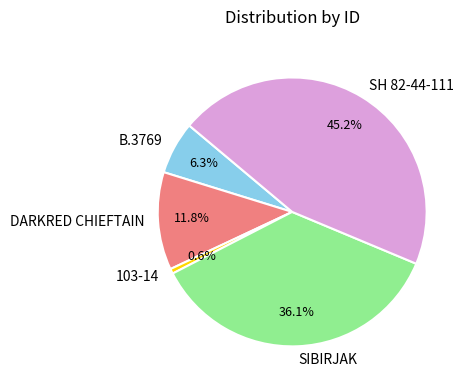

To the nearest percent, what is the difference between the largest and smallest slice percentages?

45%